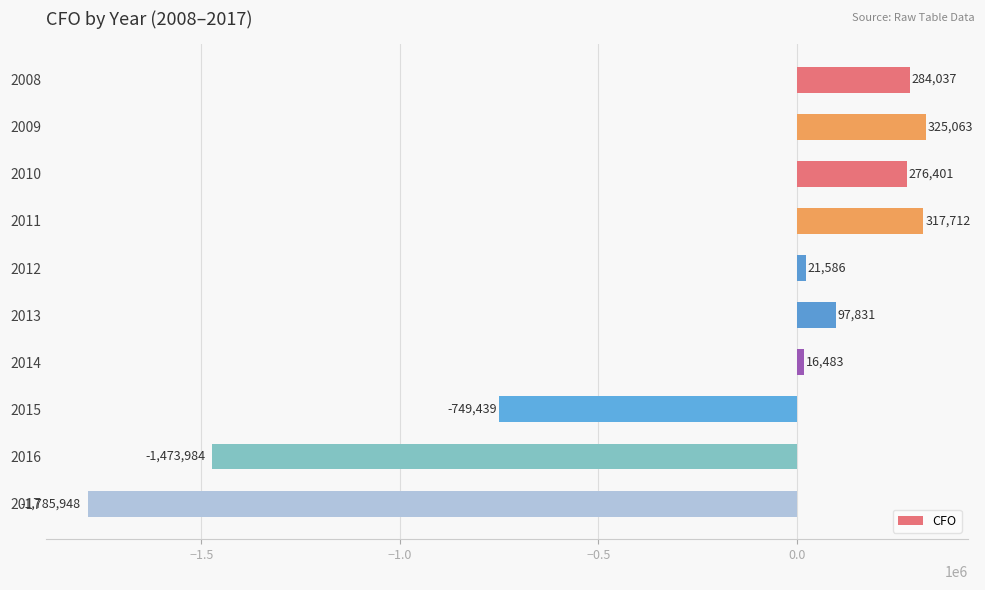

What value does the data have at 2016?

-1473984